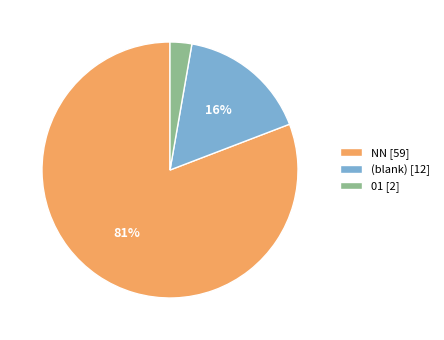

Rank the categories by value from lowest to highest.

01 [2], (blank) [12], NN [59]